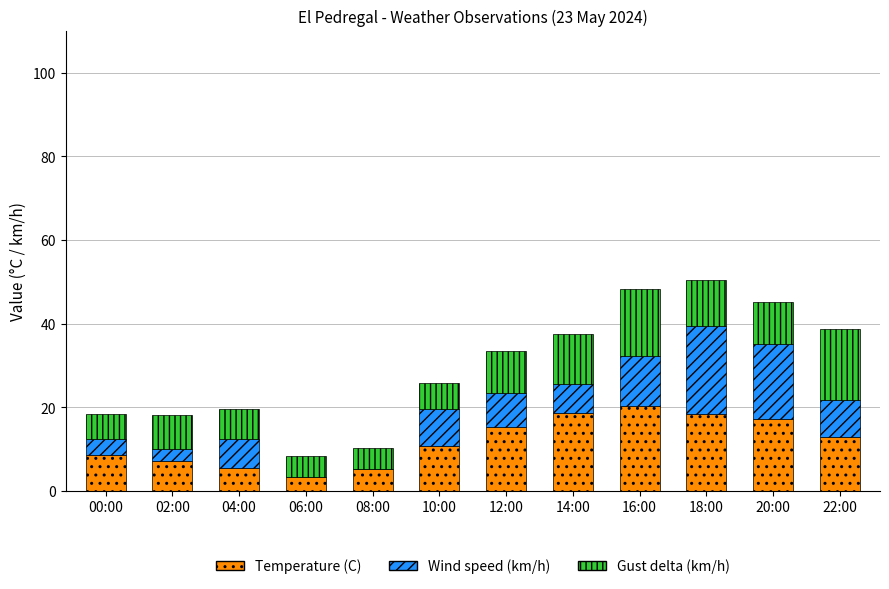

What is the sum of the Temperature (C) values at 16:00 and 04:00?

25.7